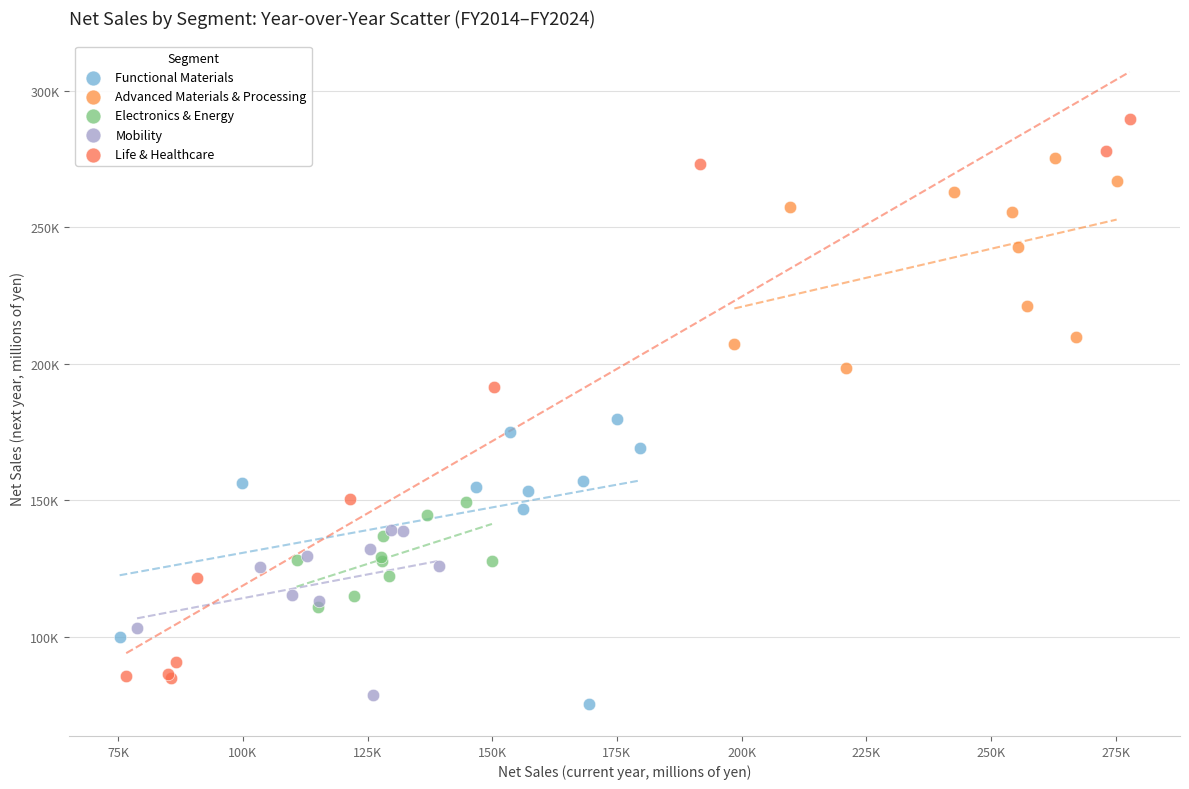

What are all the series names shown in the legend?

Functional Materials, Advanced Materials & Processing, Electronics & Energy, Mobility, Life & Healthcare